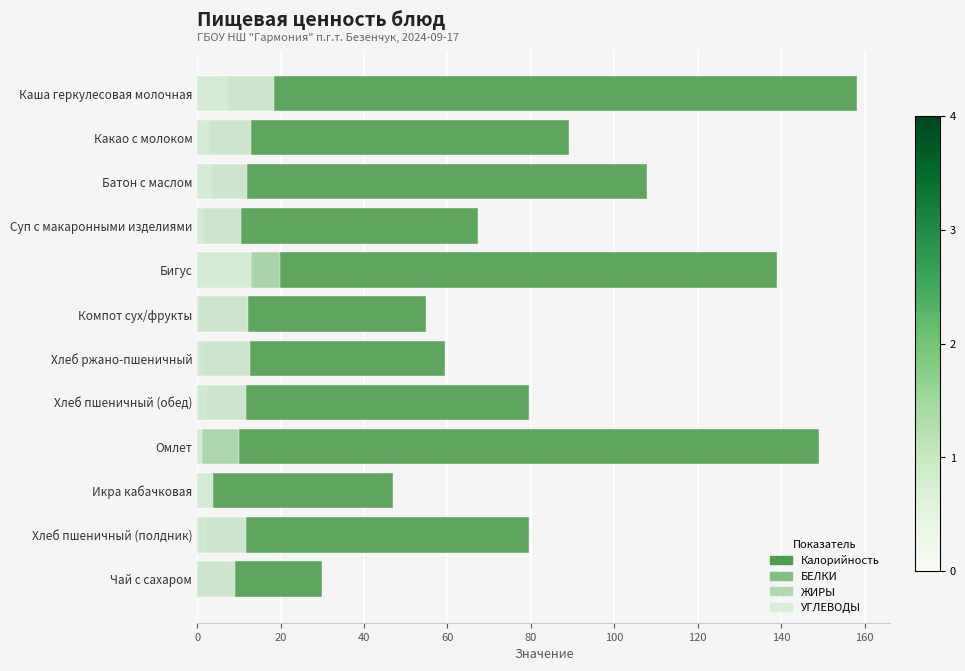

What is the difference between the highest and lowest values at Хлеб пшеничный (полдник)?

79.3